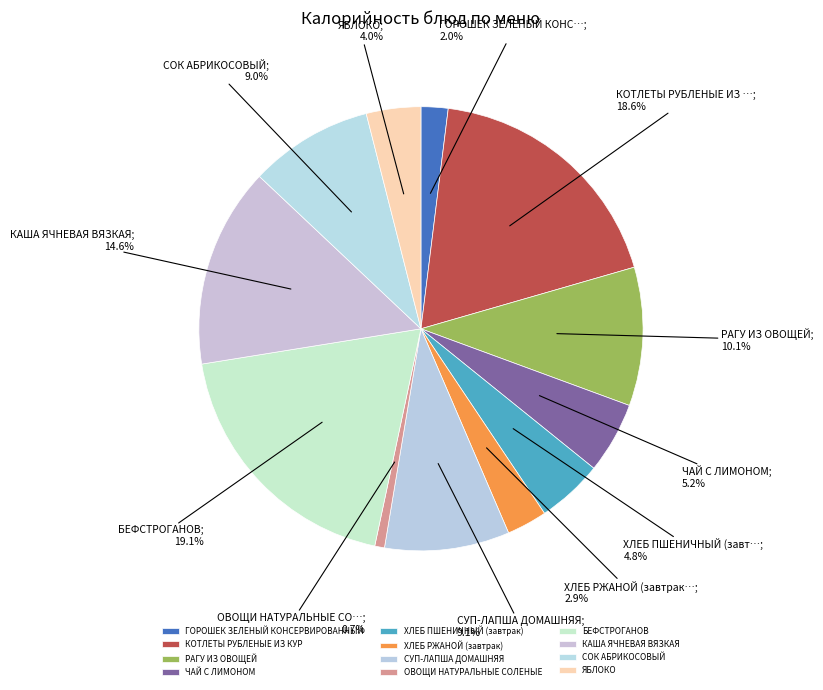

How many segments does this pie chart have?

12